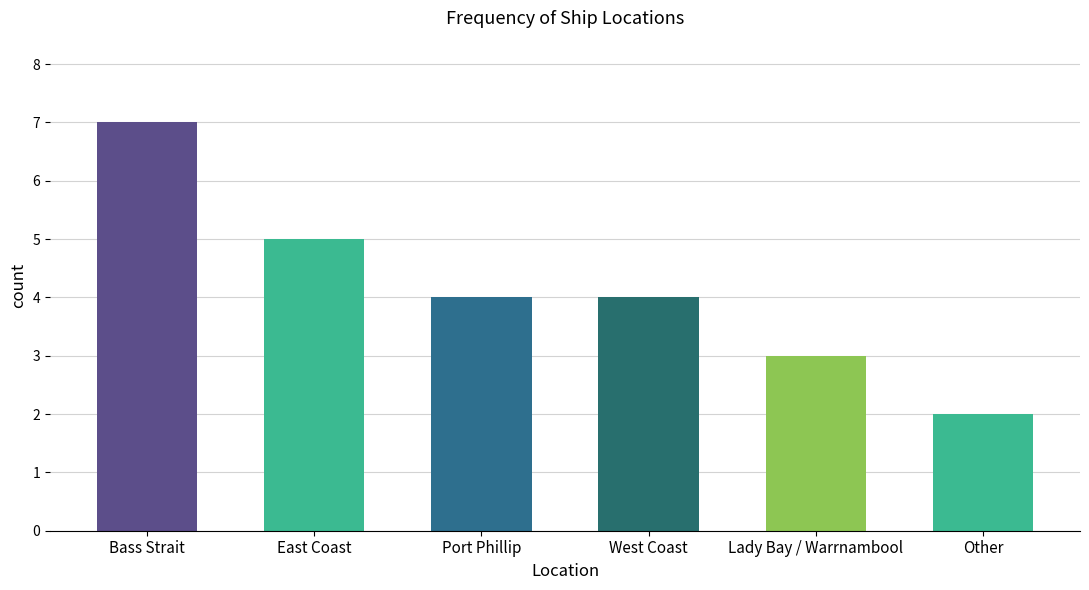

True or false: the data shows 3 at Other.

False